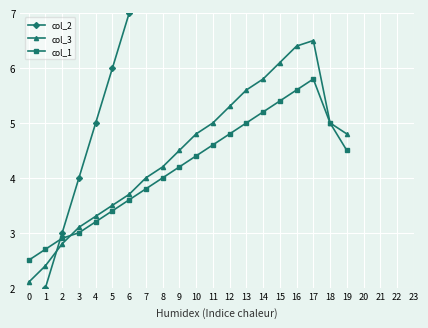

What is the difference between the col_2 values at 2 and 15?

13.0